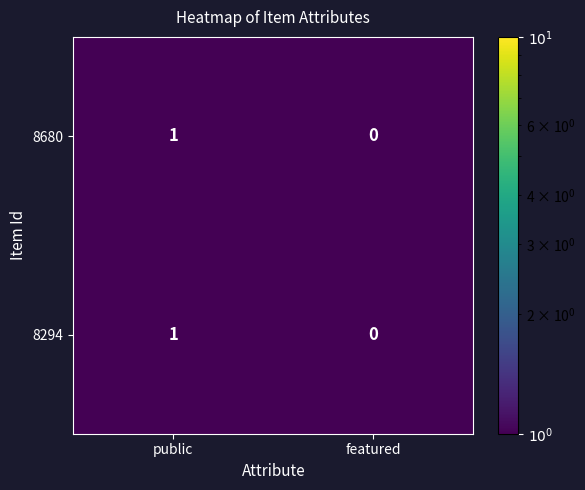

What is the greatest value displayed?

1